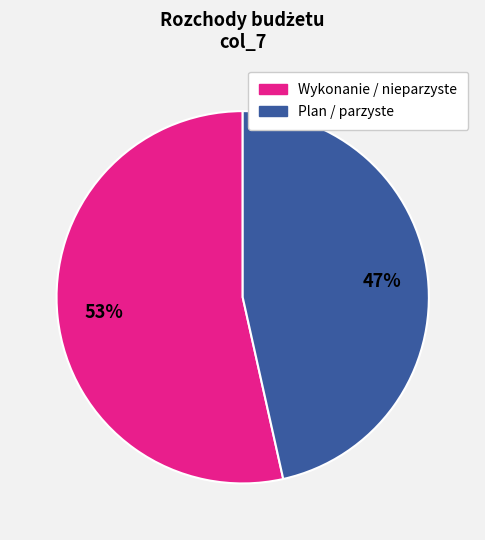

Is there any slice that represents more than half of the pie?

Yes